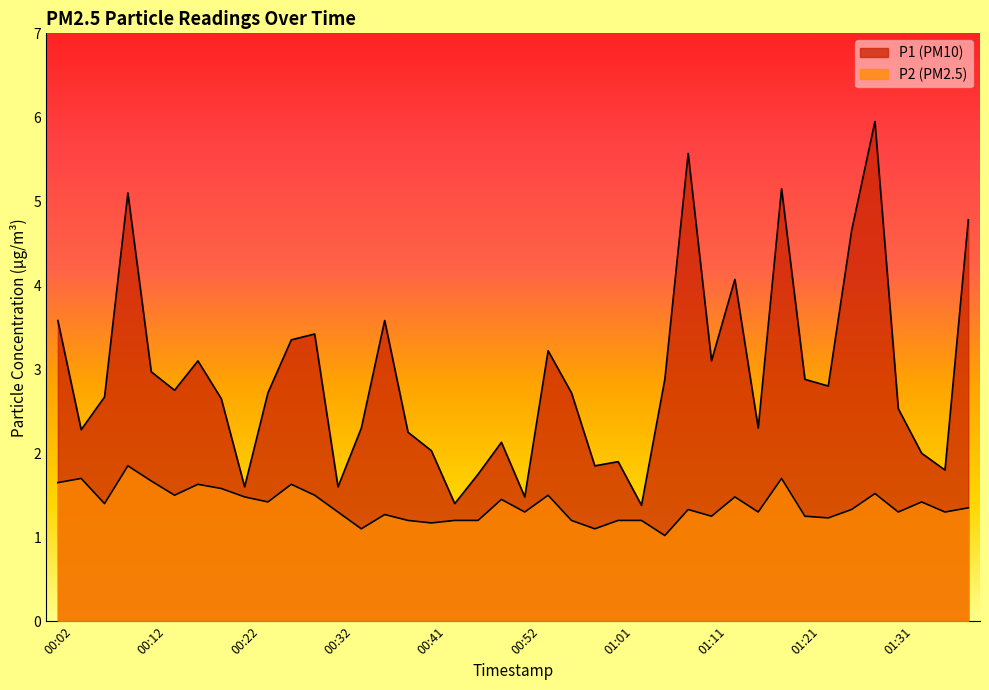

True or false: P1 has a value of 1.6 at 00:32.

True